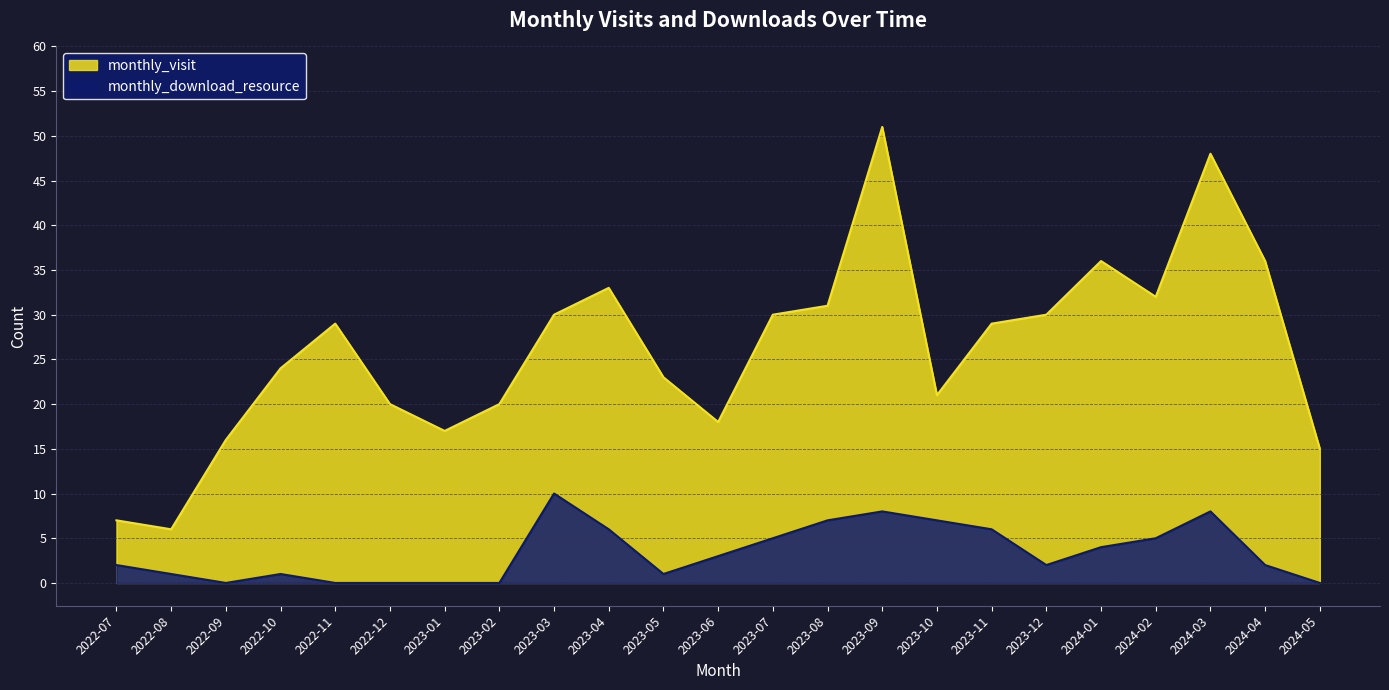

At which label does monthly_download_resource reach its peak?

2023-03